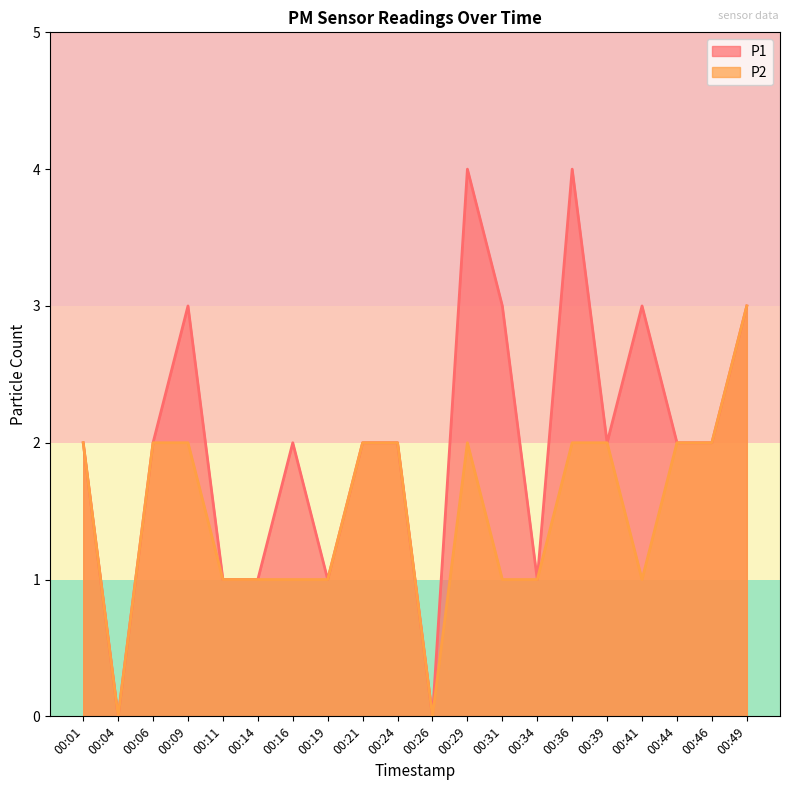

The P1 series shows 3 at 00:49. True or false?

True